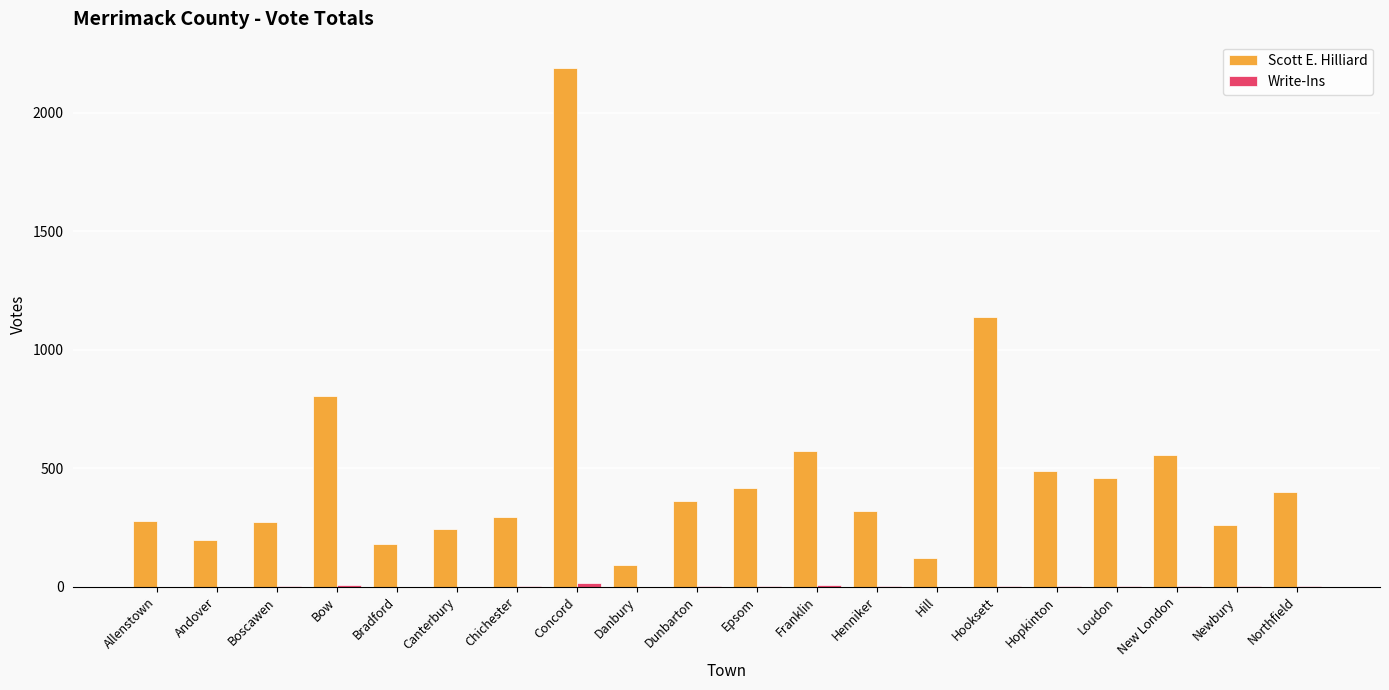

Which series changed the most between Hooksett and Hopkinton?

Scott E. Hilliard